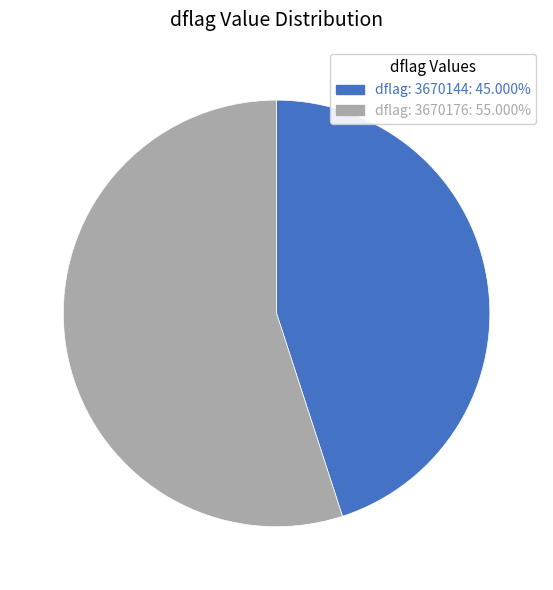

Is there a majority slice in this chart?

Yes